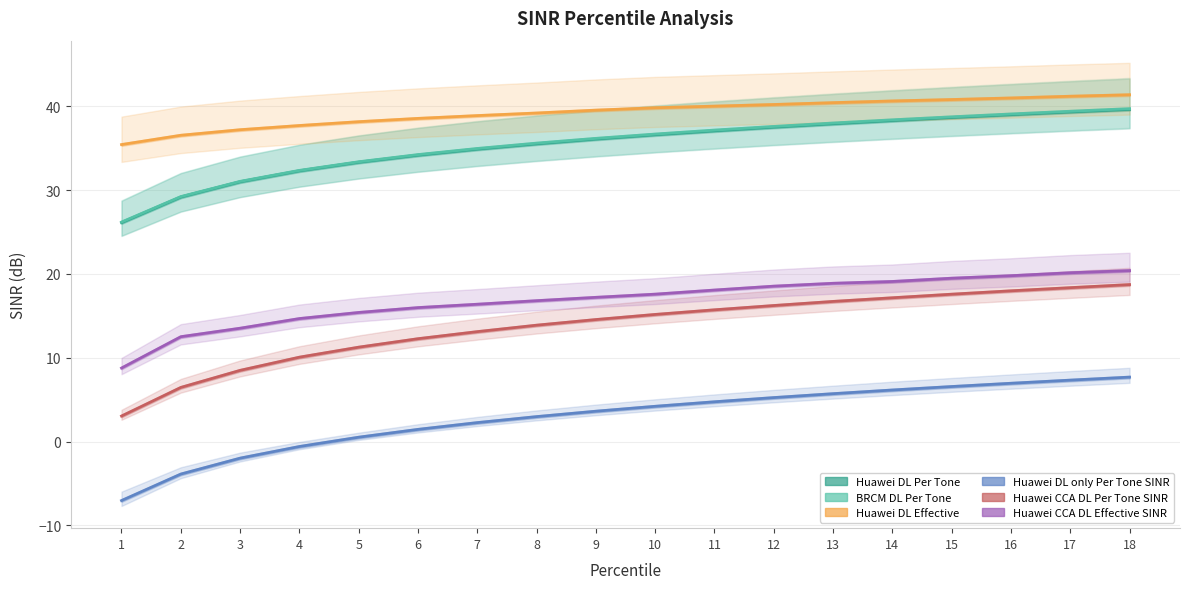

True or false: Huawei CCA DL Per Tone SINR and Huawei DL Effective intersect in this chart.

False